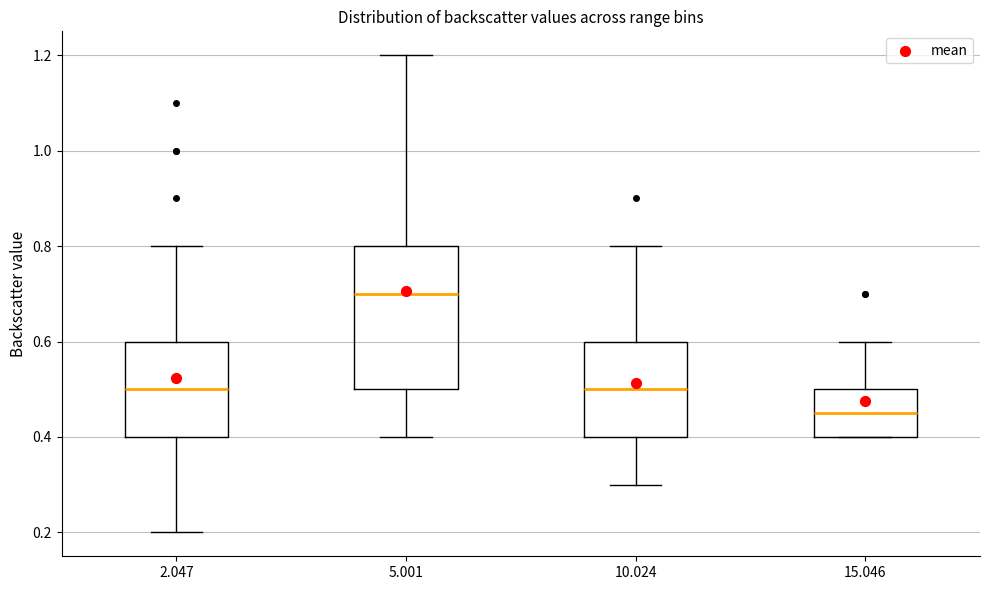

Reading left to right, read every box against the y-axis: the position of its median line, the range the box covers, and the ends of its whiskers. The values are not printed on the chart, so give them approximately, as read against the axis.

2.047: median 0.50, box 0.40 to 0.60, whiskers 0.20 to 0.80
5.001: median 0.70, box 0.50 to 0.80, whiskers 0.40 to 1.20
10.024: median 0.50, box 0.40 to 0.60, whiskers 0.30 to 0.80
15.046: median 0.46, box 0.40 to 0.50, whiskers 0.40 to 0.60